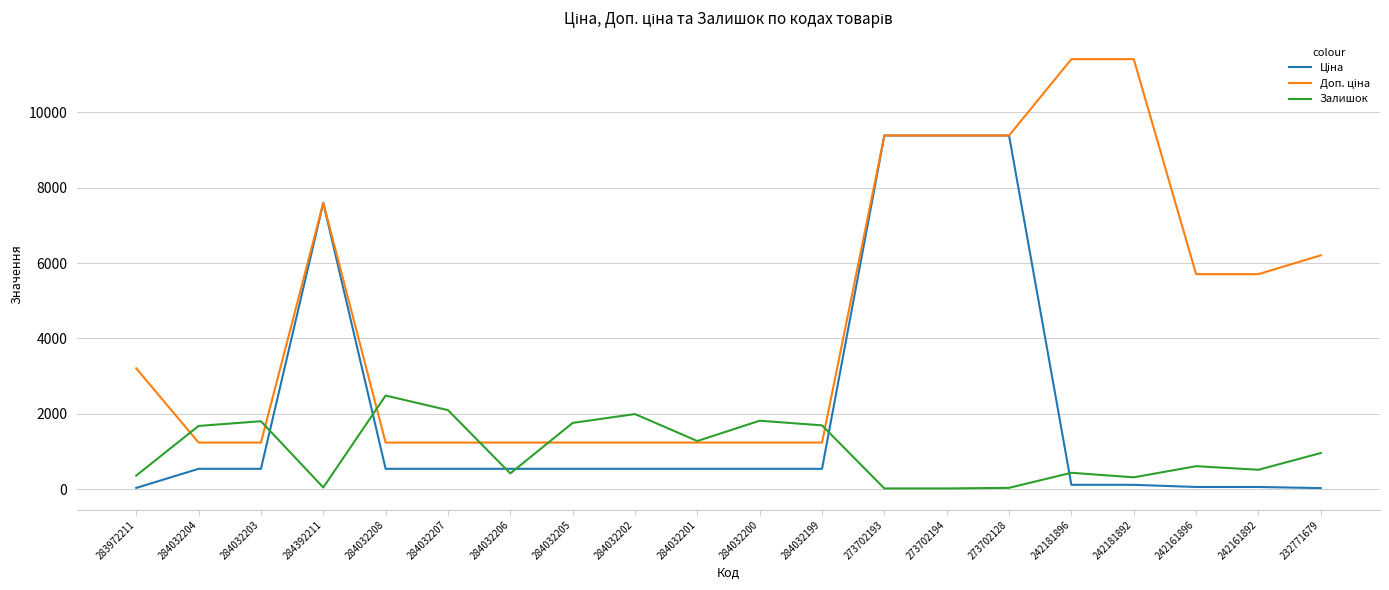

What is the difference between the highest and lowest values at 284032207?

1557.0